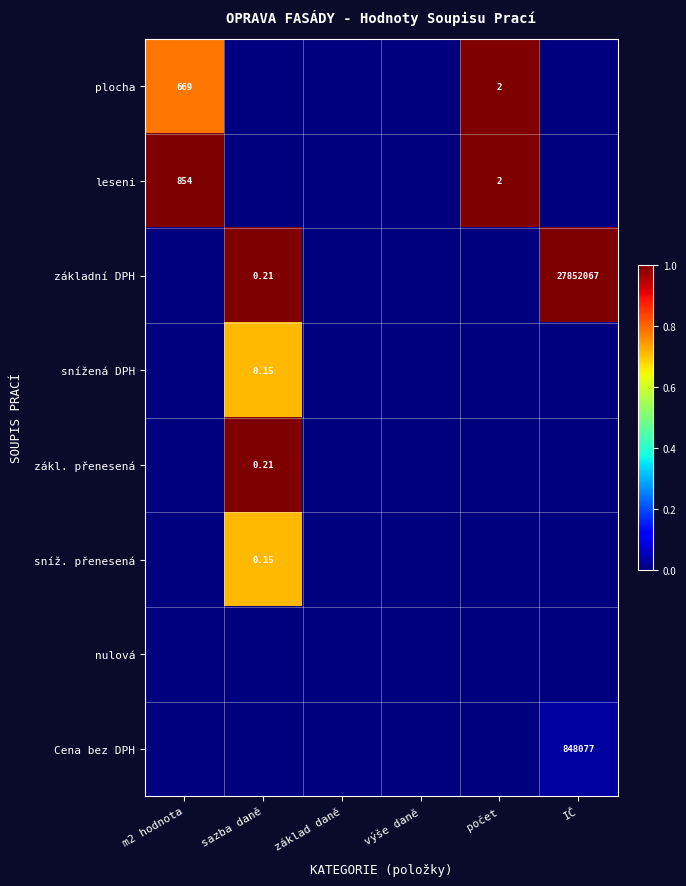

Is the value of základní DPH at sazba daně greater than the value of leseni at m2 hodnota?

No